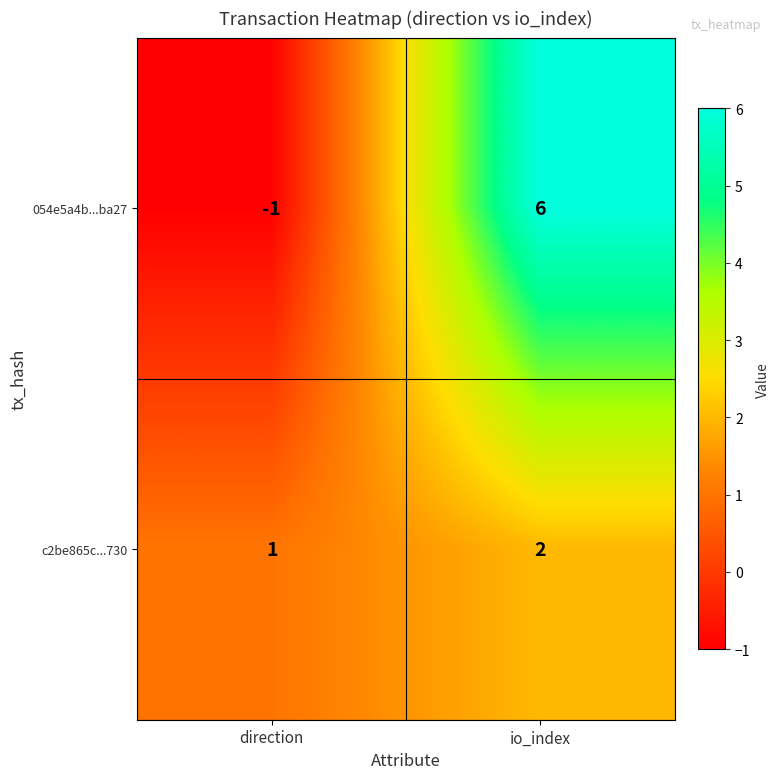

At io_index, list the series in order from smallest to largest.

c2be865c...730, 054e5a4b...ba27